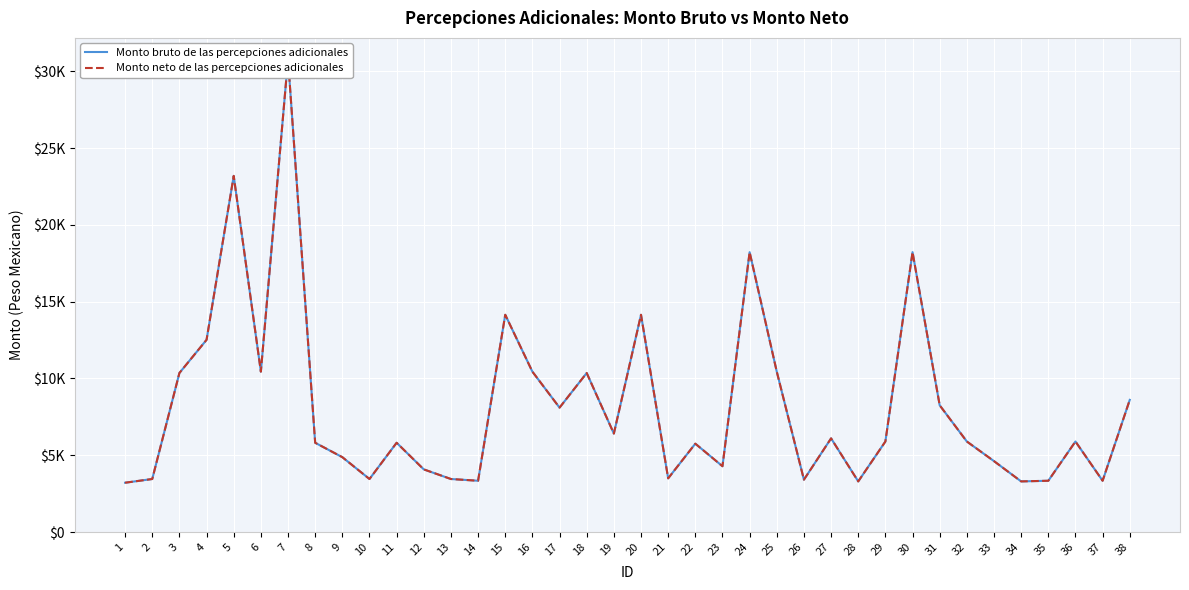

Rank the series at 36 from lowest to highest value.

Monto bruto de las percepciones adicionales, Monto neto de las percepciones adicionales